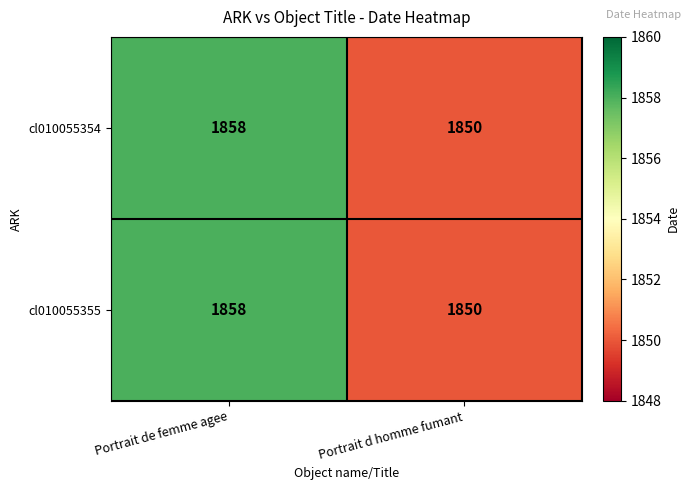

At which category is the sum across all series the highest?

Portrait de femme agee